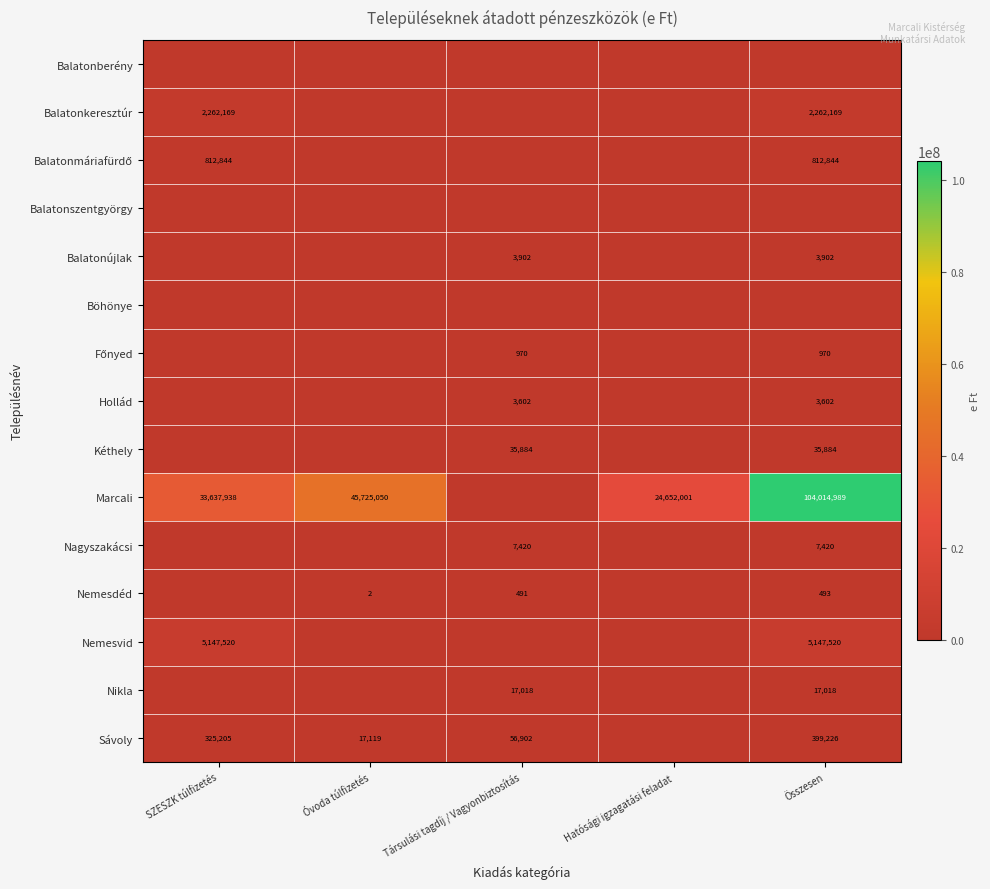

What is the sum of the Marcali values at Összesen and SZESZK túlfizetés?

137652927